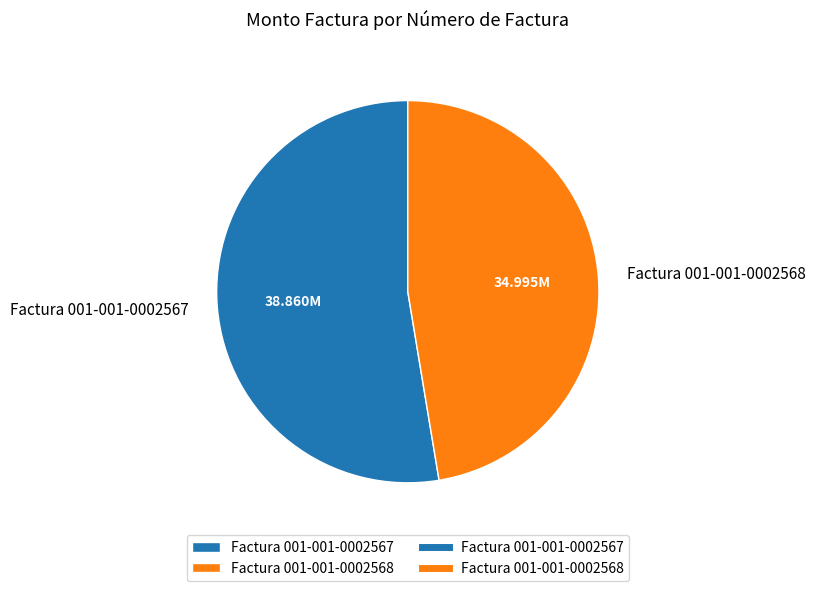

Which has a higher value, Factura 001-001-0002567 or Factura 001-001-0002568?

Factura 001-001-0002567